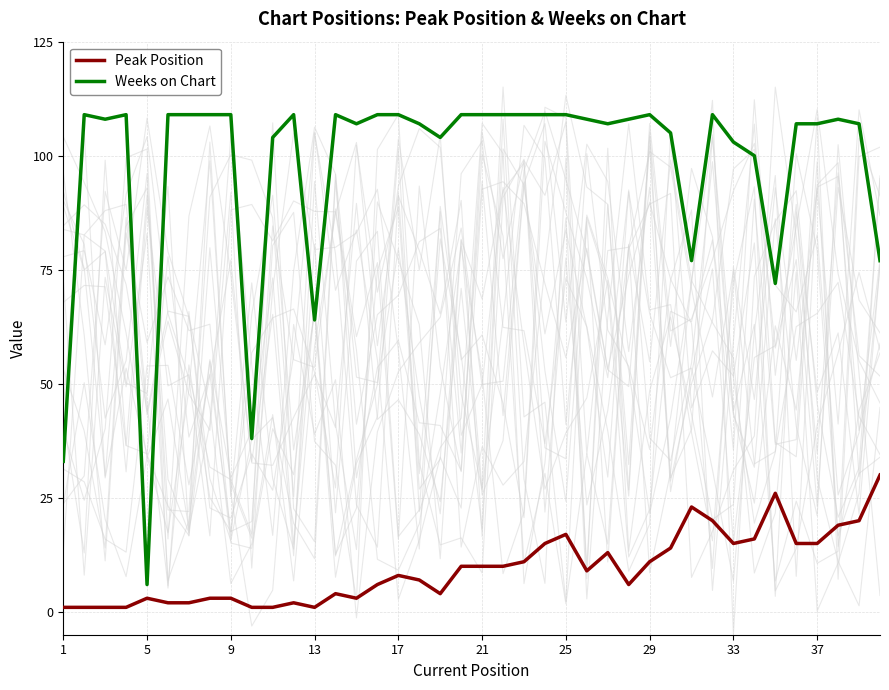

What is the smallest value displayed?

1